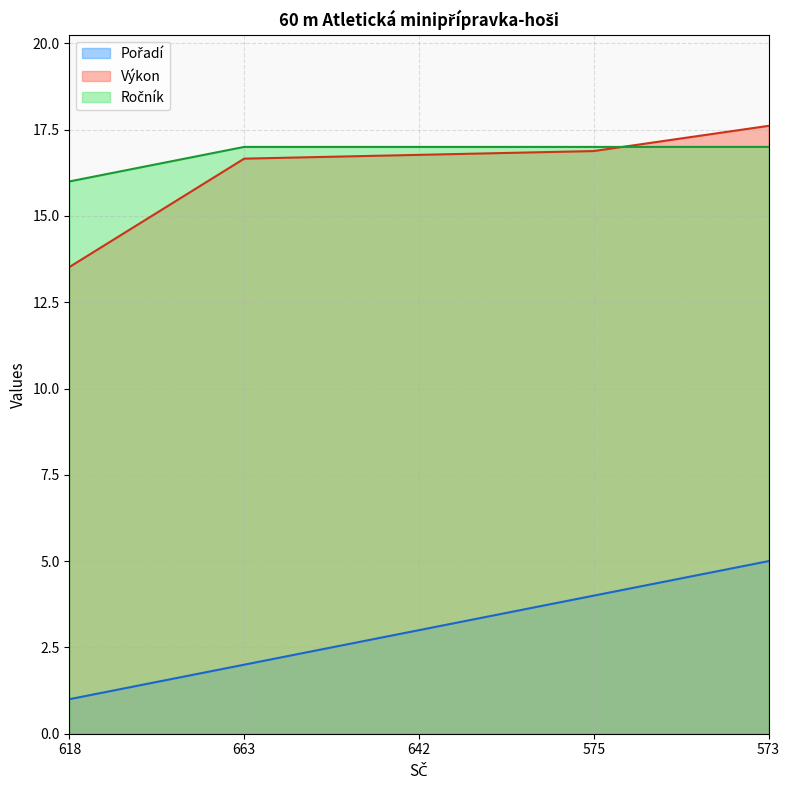

Between 663 and 642, which is larger?

642